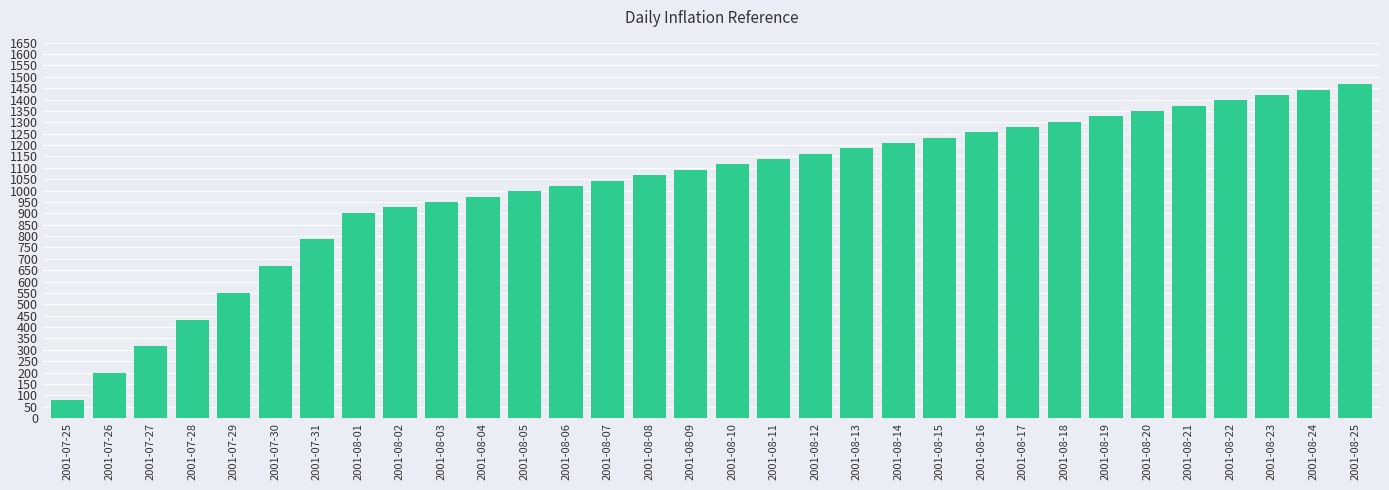

Reading left to right, extract all data points from this chart.

79.9	197.4	315.0	432.6	550.2	667.8	785.4	902.9	926.4	949.9	973.5	997.0	1020.5	1044.0	1067.6	1091.1	1114.6	1138.1	1161.6	1185.2	1208.7	1232.2	1255.7	1279.3	1302.8	1326.3	1349.8	1373.4	1396.9	1420.4	1443.9	1467.4